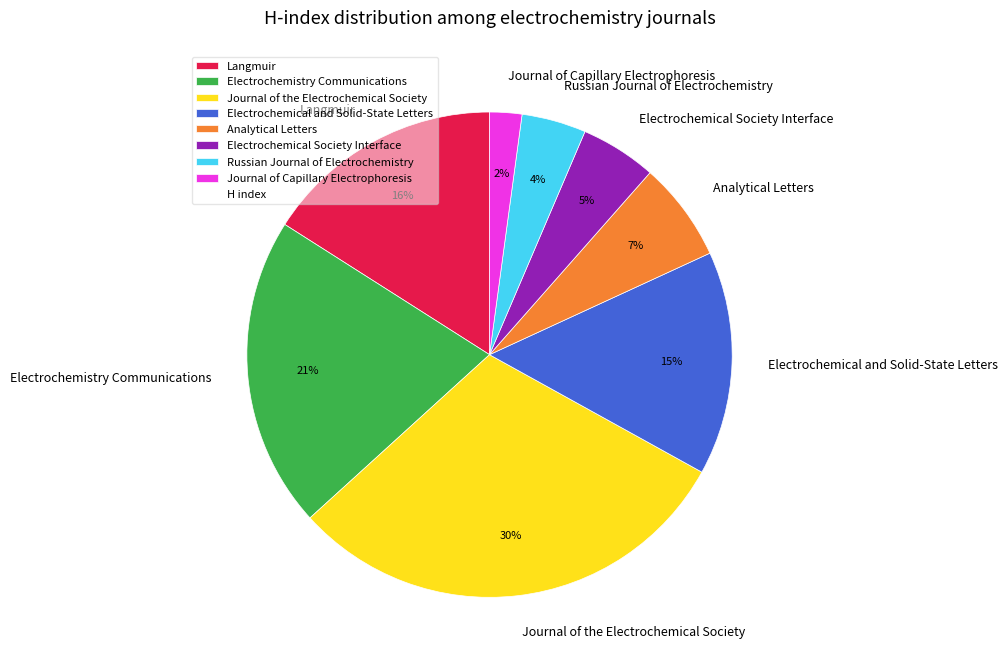

The Electrochemistry Communications slice represents 21% of the pie. True or false?

True